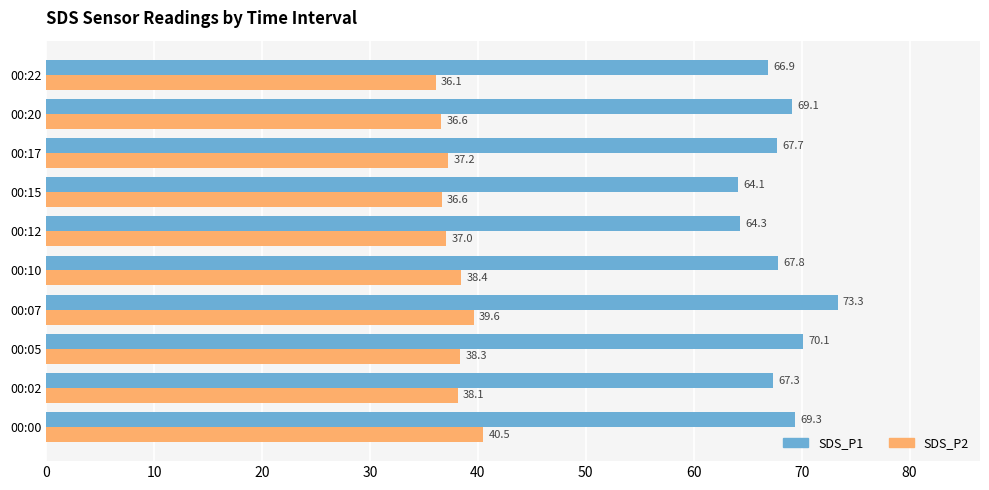

Which label corresponds to the largest value in the chart?

00:07